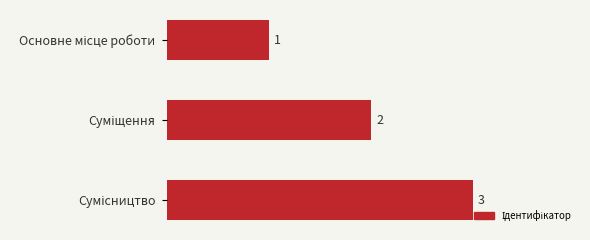

What is the value of the 2nd bar from the top?

2